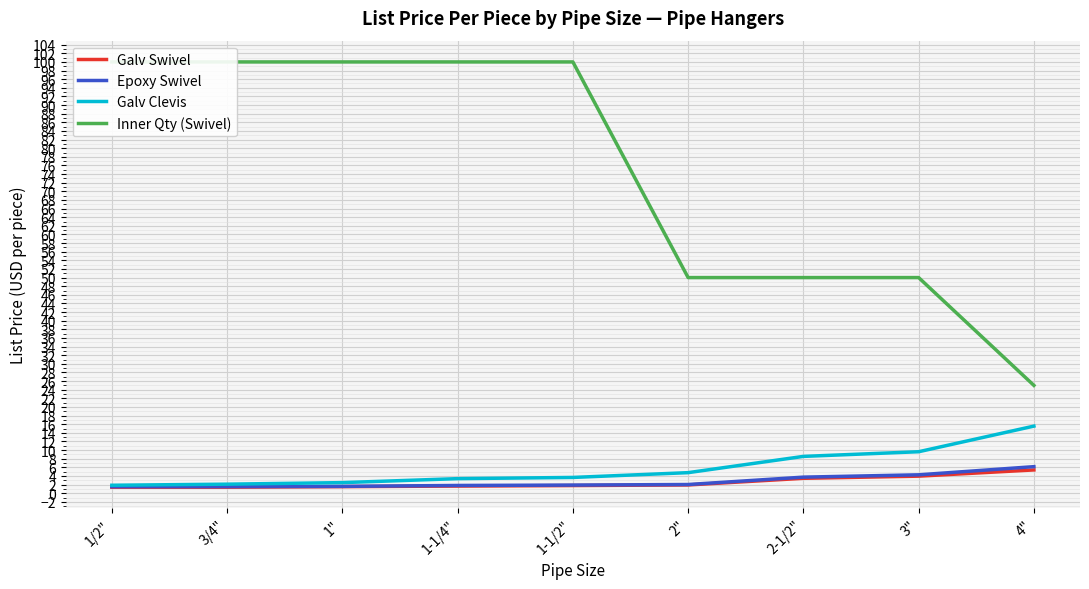

What is the difference between the maximum and minimum values in the Galv Clevis series?

13.7